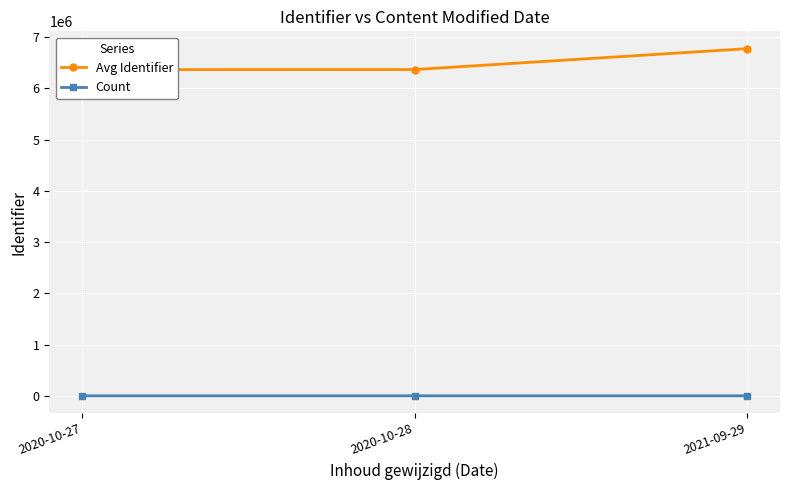

What is the difference between the Count values at 2020-10-28 and 2021-09-29?

2